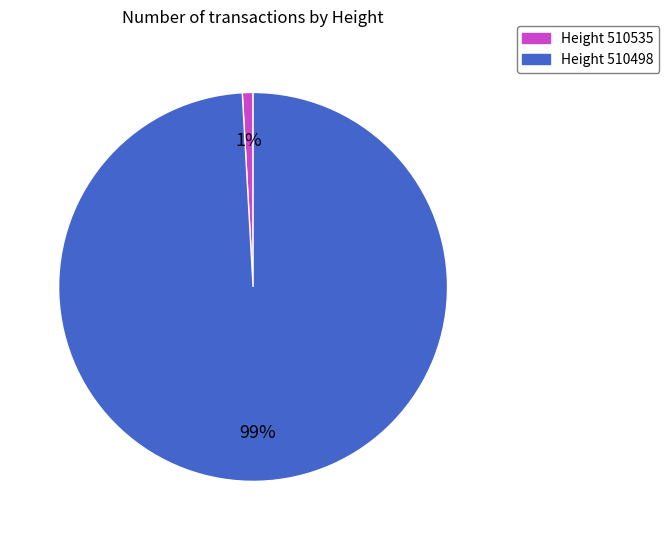

To the nearest percent, what percentage of the pie is Height 510535?

1%